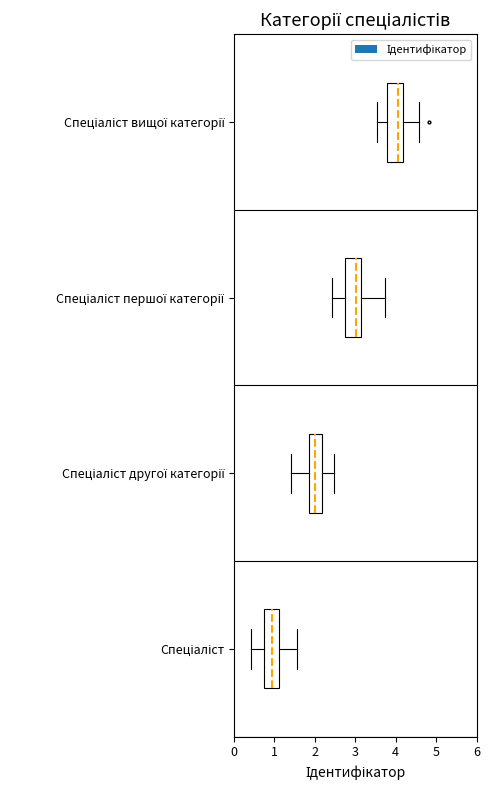

Which label corresponds to the largest value in the chart?

Спеціаліст вищої категорії